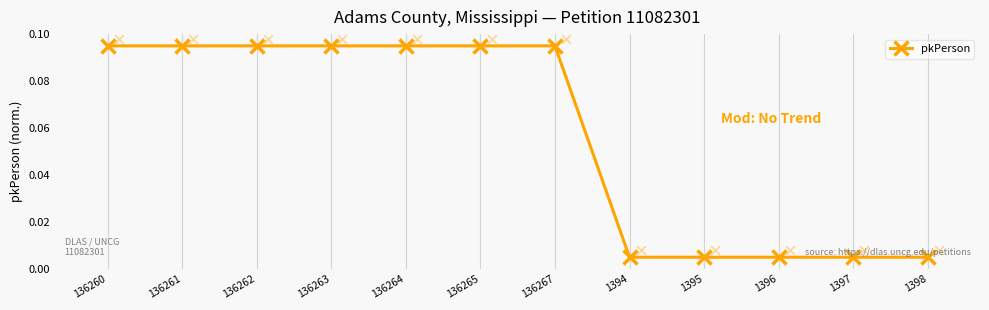

What is the change in value from 136267 to 1394?

-0.1